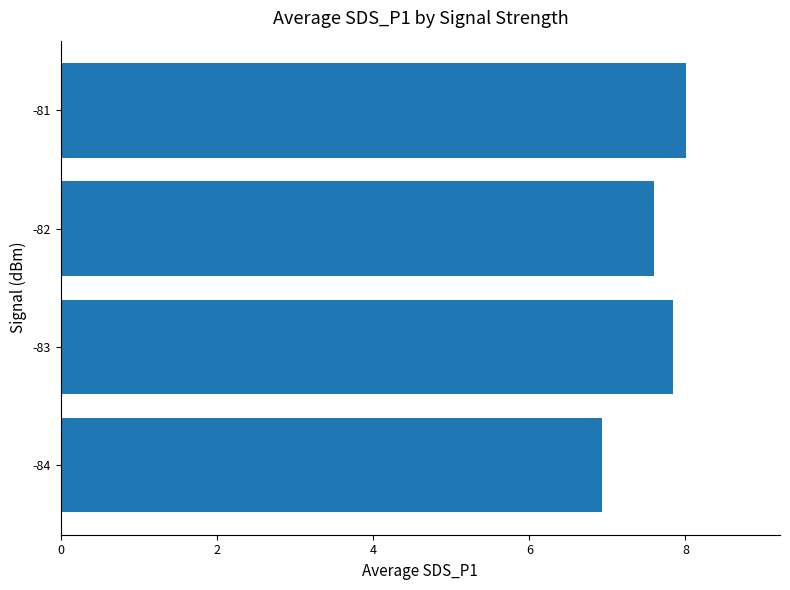

How many values exceed 7?

3